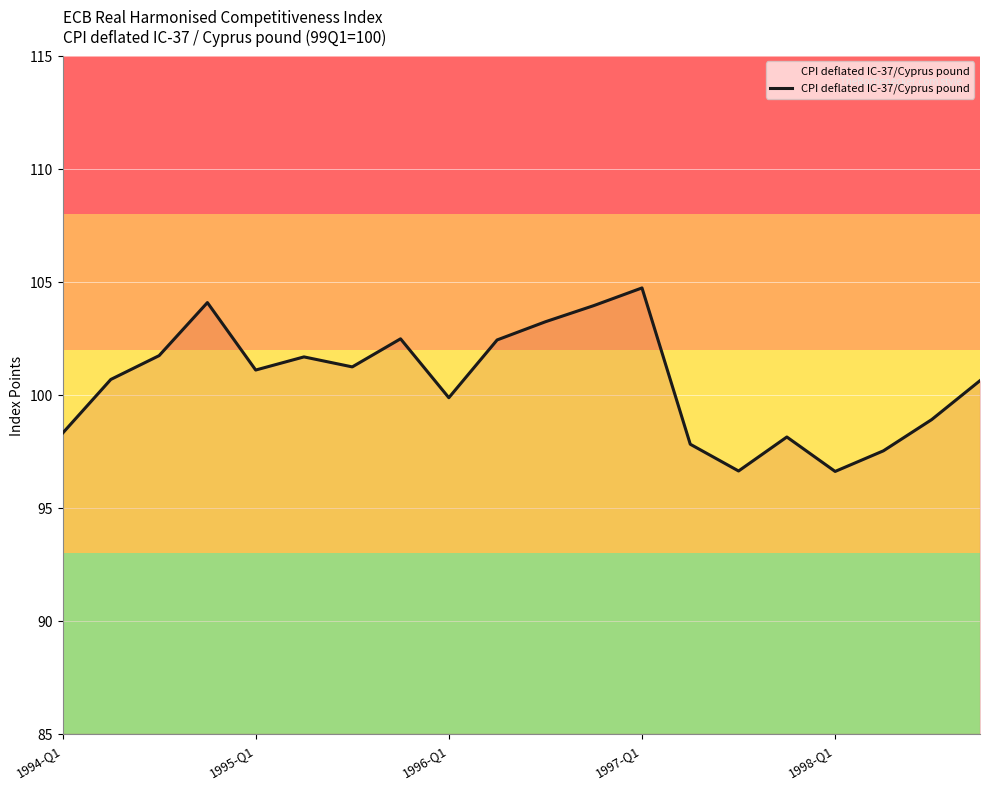

What is the greatest value displayed?

104.7